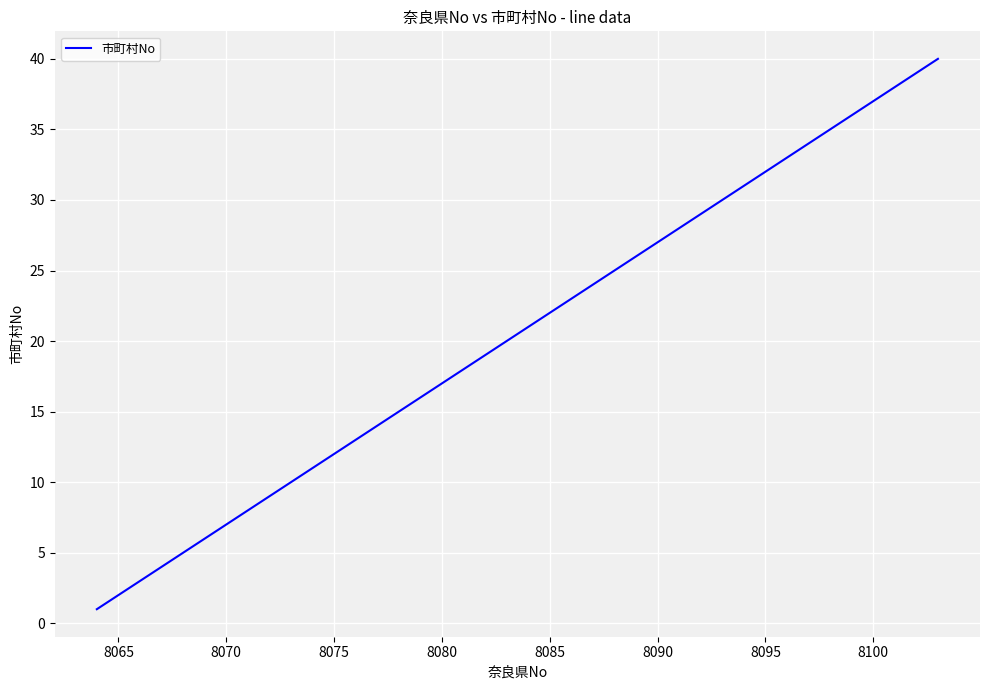

What is the greatest value displayed?

40